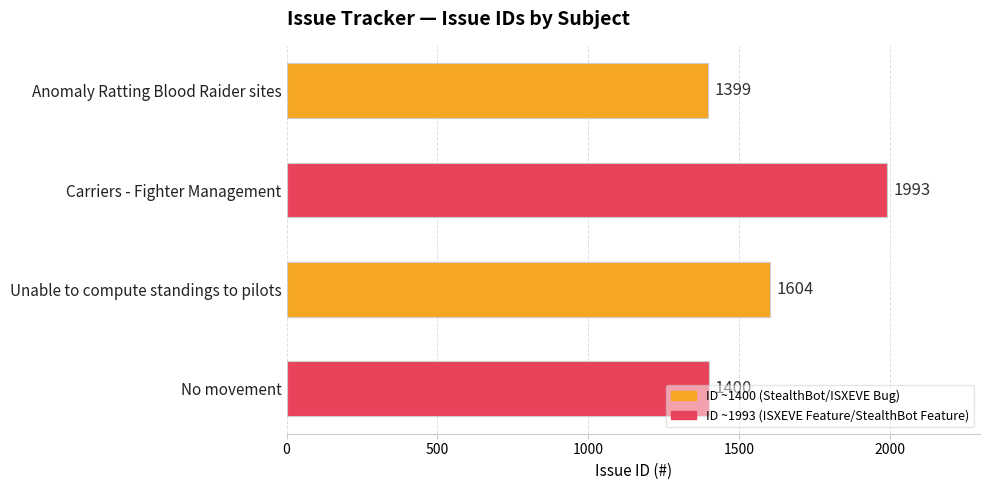

What is the ratio of the value at Carriers - Fighter Management to the value at No movement?

1.4